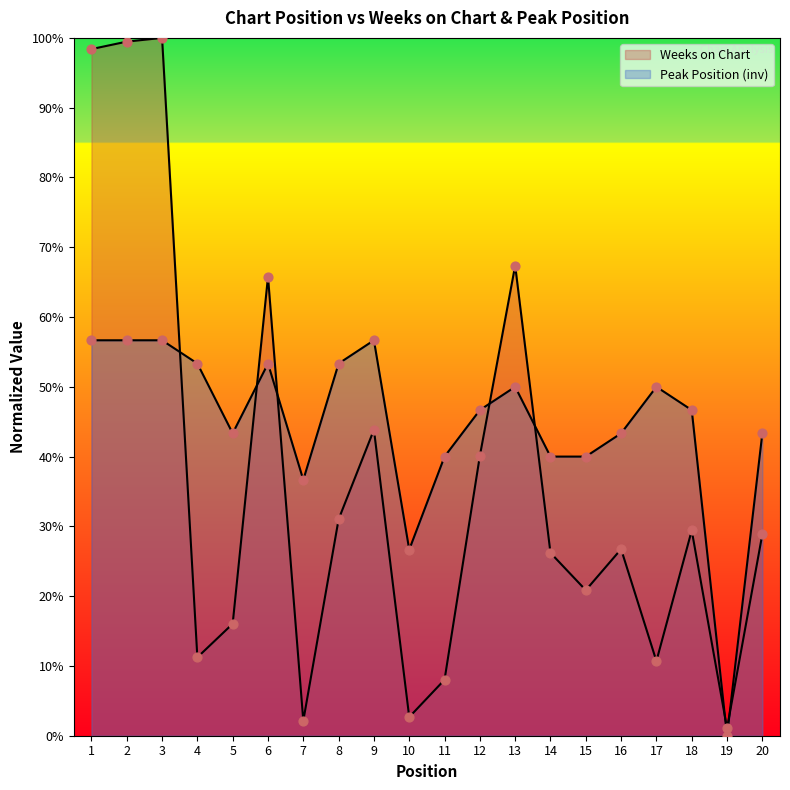

At which category is the sum across all series the highest?

3